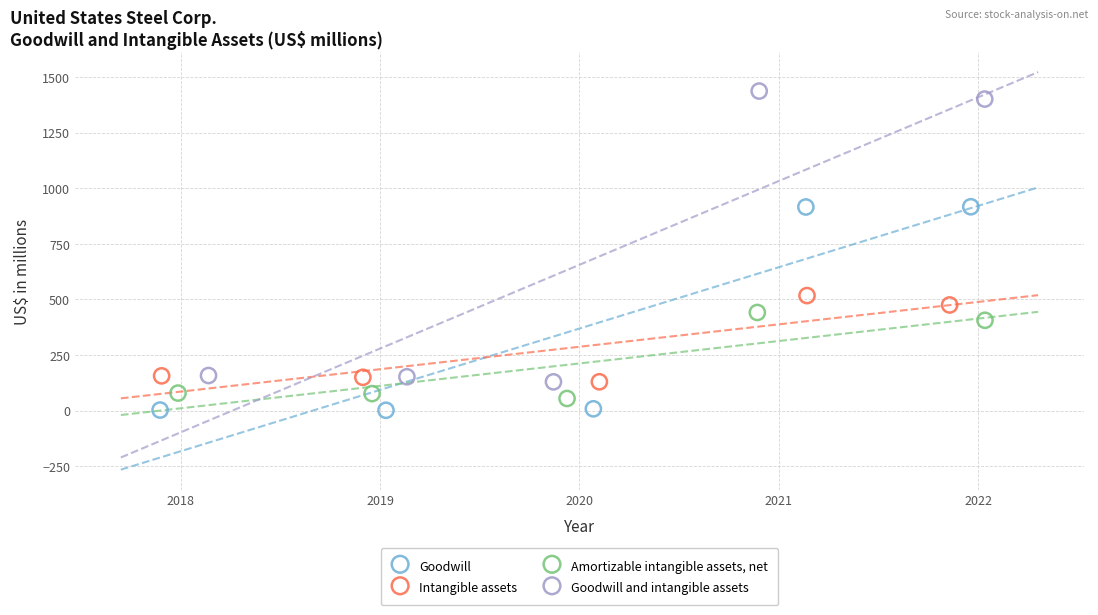

Which series contains the lowest Y value?

Goodwill